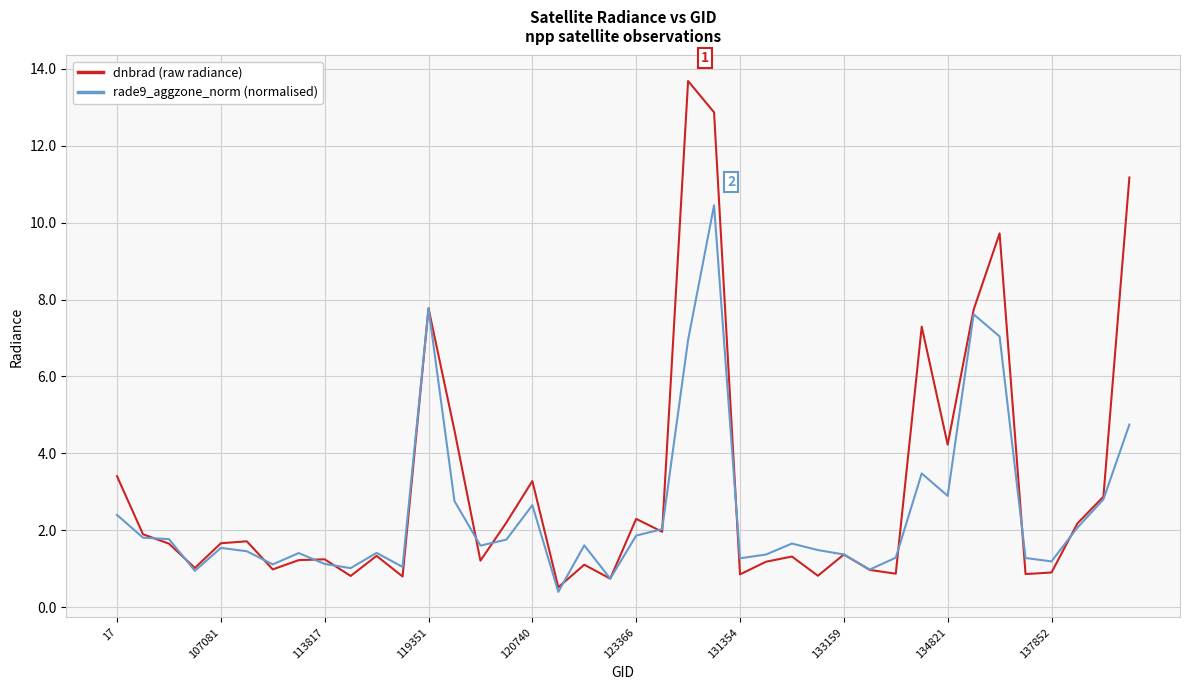

What is the difference between the second highest and minimum values in the dnbrad (raw radiance) series?

12.3